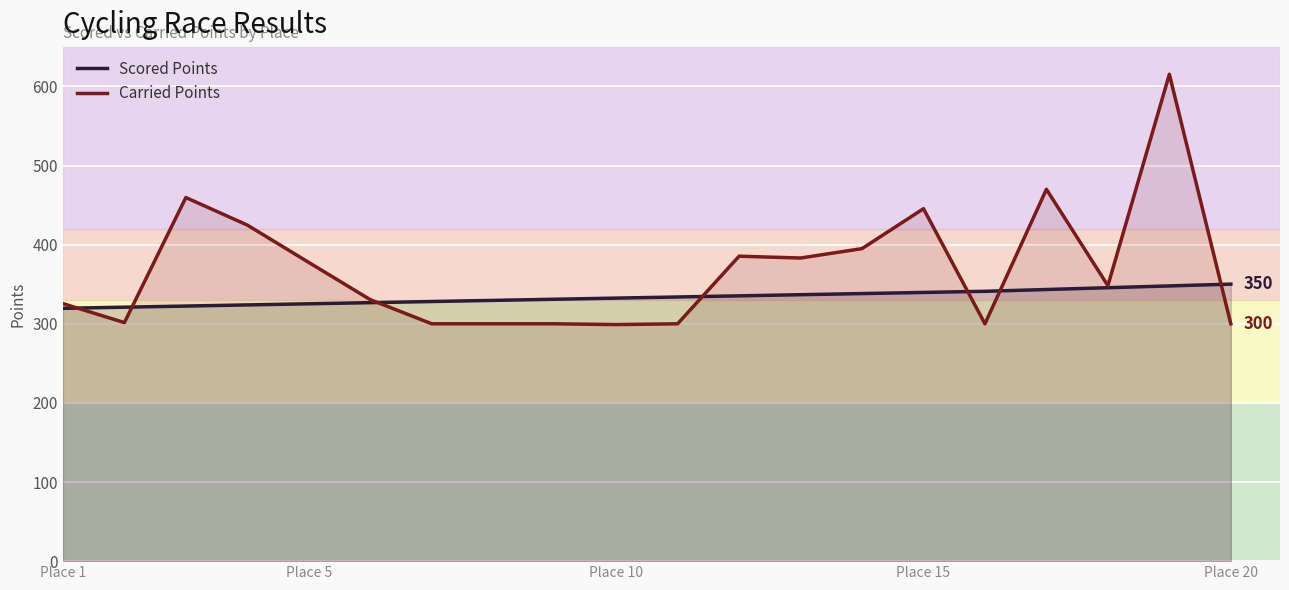

Reading left to right, list all the values displayed in this chart.

Scored Points: 319.6	321.0	322.4	323.9	325.3	326.7	328.2	329.6	331.0	332.5	333.9	335.3	336.8	338.2	339.6	341.1	343.3	345.6	347.9	350.1
Carried Points: 325.6	301.5	459.6	424.8	377.5	330.5	300.0	300.0	300.0	299.0	300.0	385.4	383.1	395.0	445.5	300.0	470.0	348.2	615.4	300.0